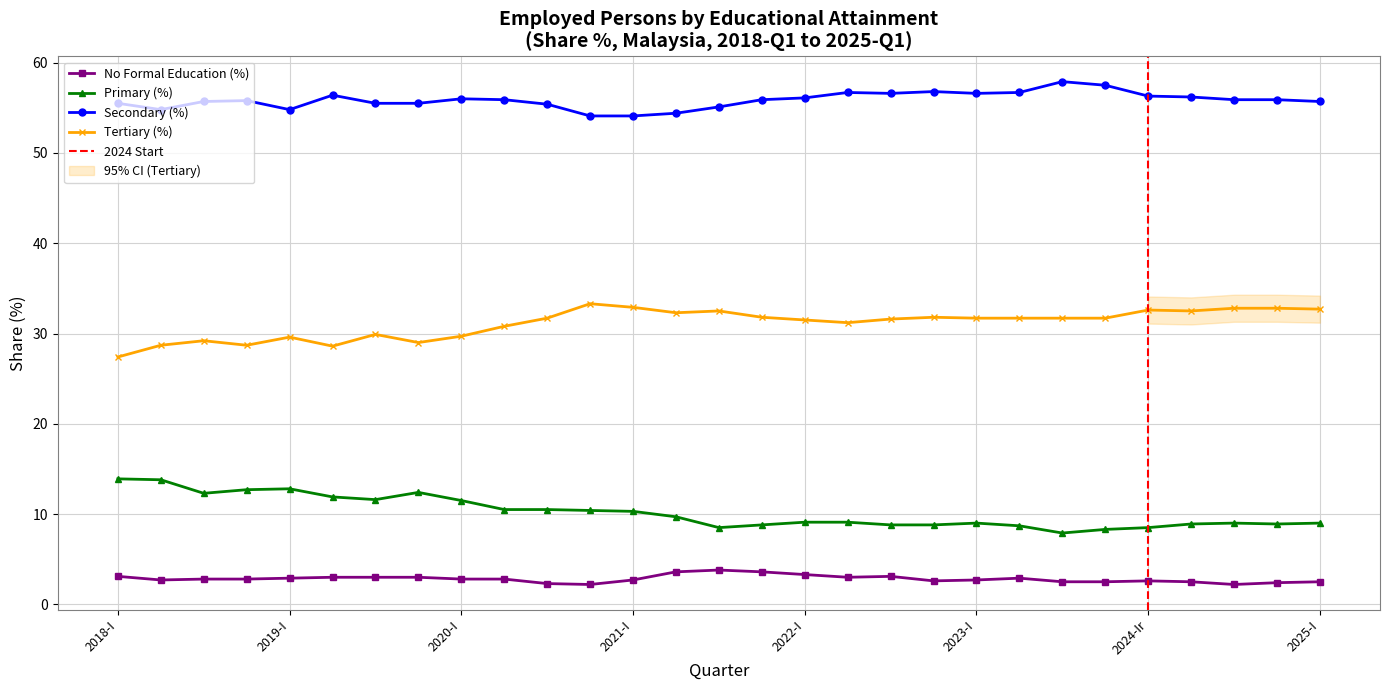

Reading left to right, list all the values displayed in this chart.

No Formal Education (%): 3.1	2.7	2.8	2.8	2.9	3.0	3.0	3.0	2.8	2.8	2.3	2.2	2.7	3.6	3.8	3.6	3.3	3.0	3.1	2.6	2.7	2.9	2.5	2.5	2.6	2.5	2.2	2.4	2.5
Primary (%): 13.9	13.8	12.3	12.7	12.8	11.9	11.6	12.4	11.5	10.5	10.5	10.4	10.3	9.7	8.5	8.8	9.1	9.1	8.8	8.8	9.0	8.7	7.9	8.3	8.5	8.9	9.0	8.9	9.0
Secondary (%): 55.5	54.8	55.7	55.8	54.8	56.4	55.5	55.5	56.0	55.9	55.4	54.1	54.1	54.4	55.1	55.9	56.1	56.7	56.6	56.8	56.6	56.7	57.9	57.5	56.3	56.2	55.9	55.9	55.7
Tertiary (%): 27.4	28.7	29.2	28.7	29.6	28.6	29.9	29.0	29.7	30.8	31.7	33.3	32.9	32.3	32.5	31.8	31.5	31.2	31.6	31.8	31.7	31.7	31.7	31.7	32.6	32.5	32.8	32.8	32.7